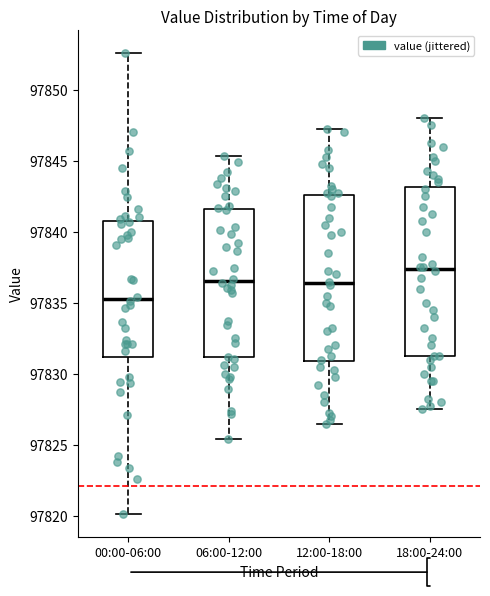

Where is the upper edge of the box for 18:00-24:00 on the y-axis? The values are not printed on the chart, so give them approximately, as read against the axis.

97843.0